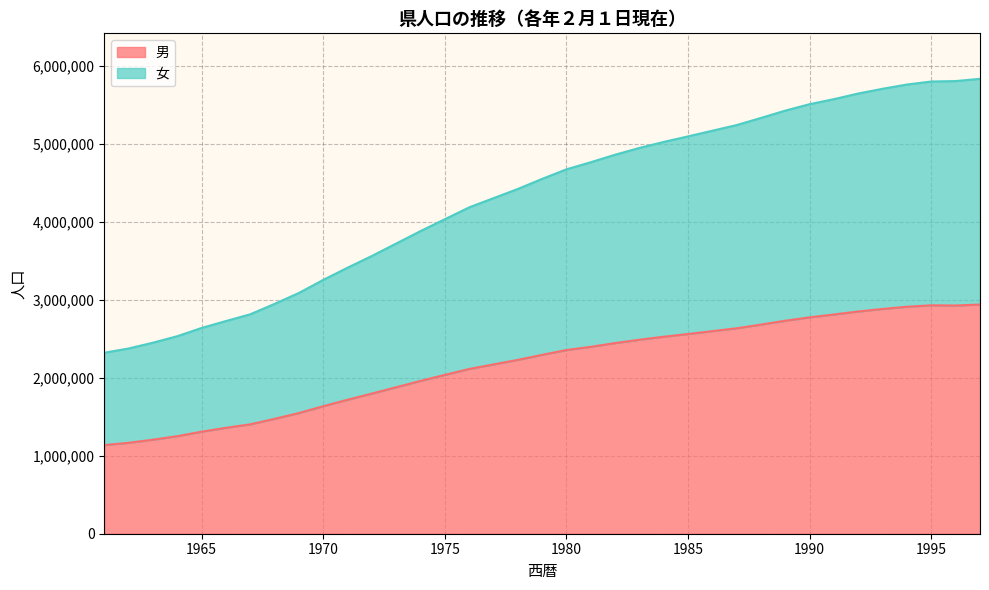

In 男, how many points are higher than both neighbors (excluding endpoints)?

1